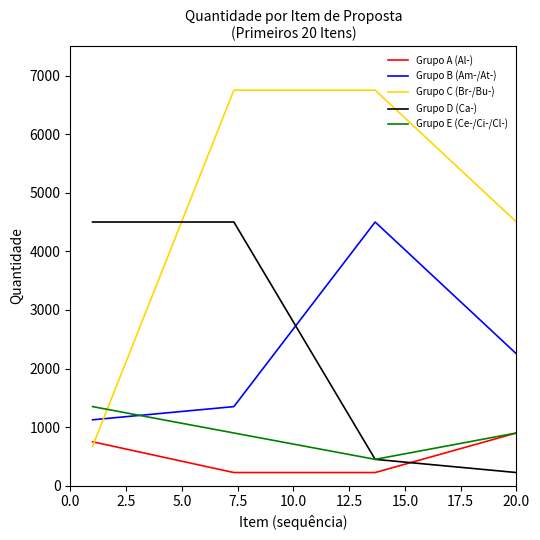

Which series has the largest range (max minus min)?

Grupo C (Br-/Bu-)